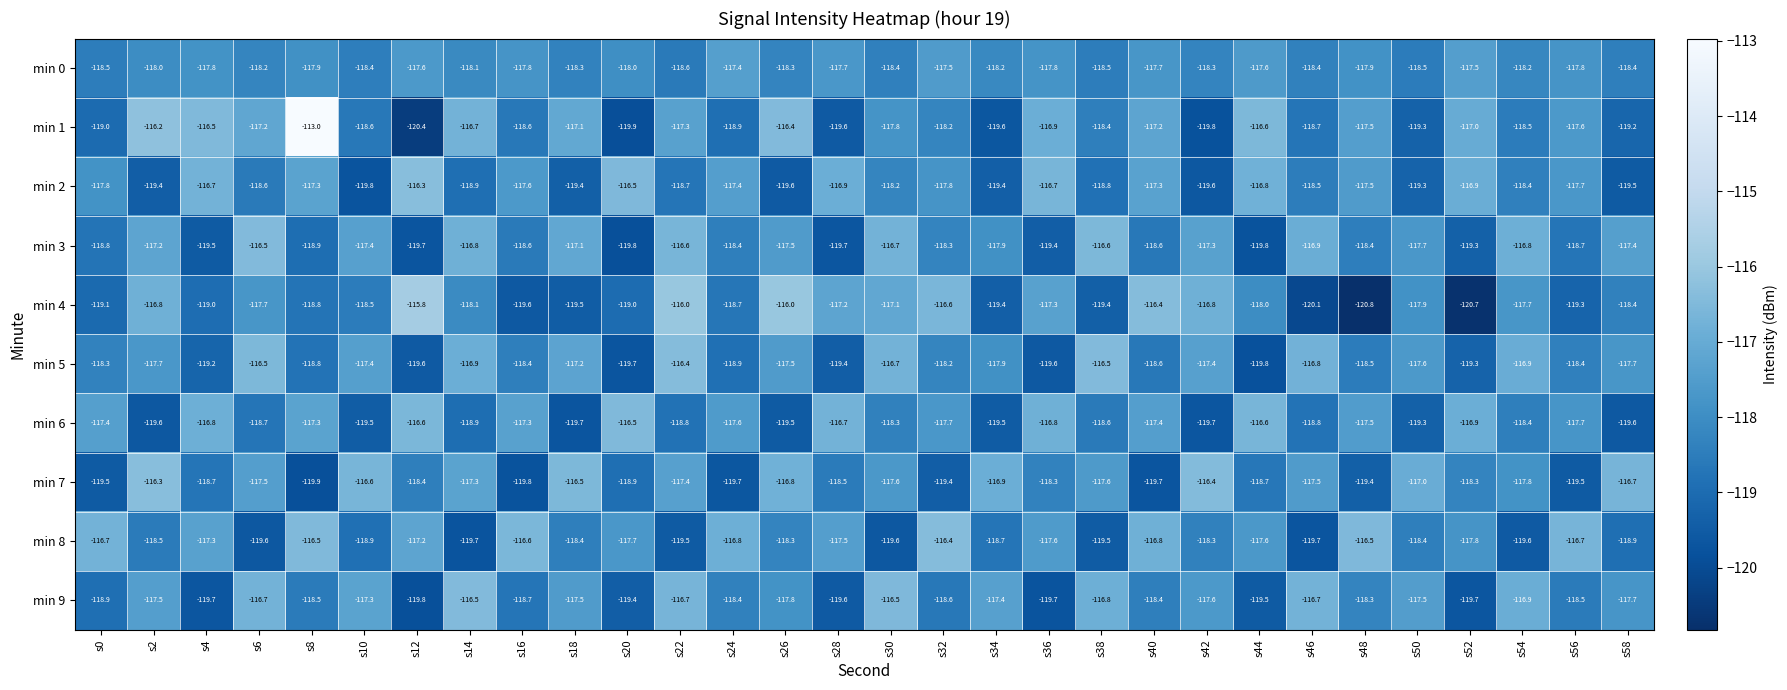

Which category has the highest value in the min 3 series?

s6